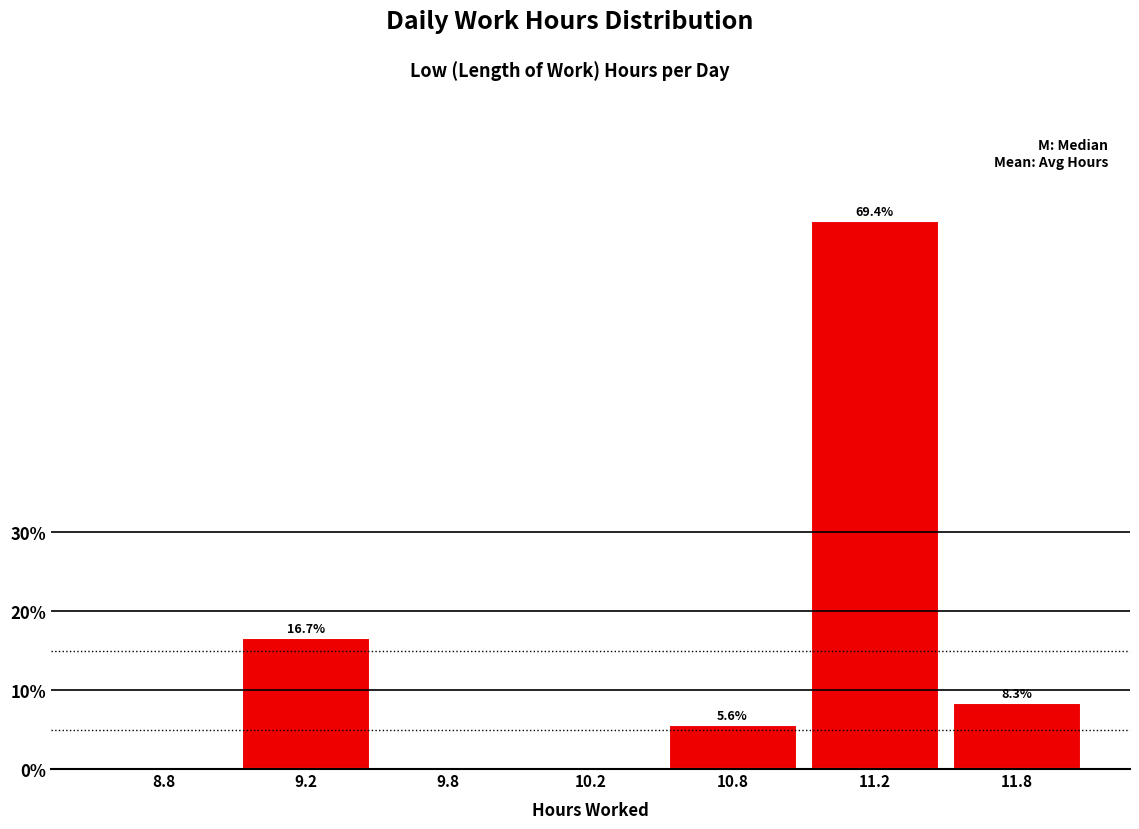

Reading left to right, list all the values displayed in this chart.

8.8=0.0	9.2=16.7	9.8=0.0	10.2=0.0	10.8=5.6	11.2=69.4	11.8=8.3